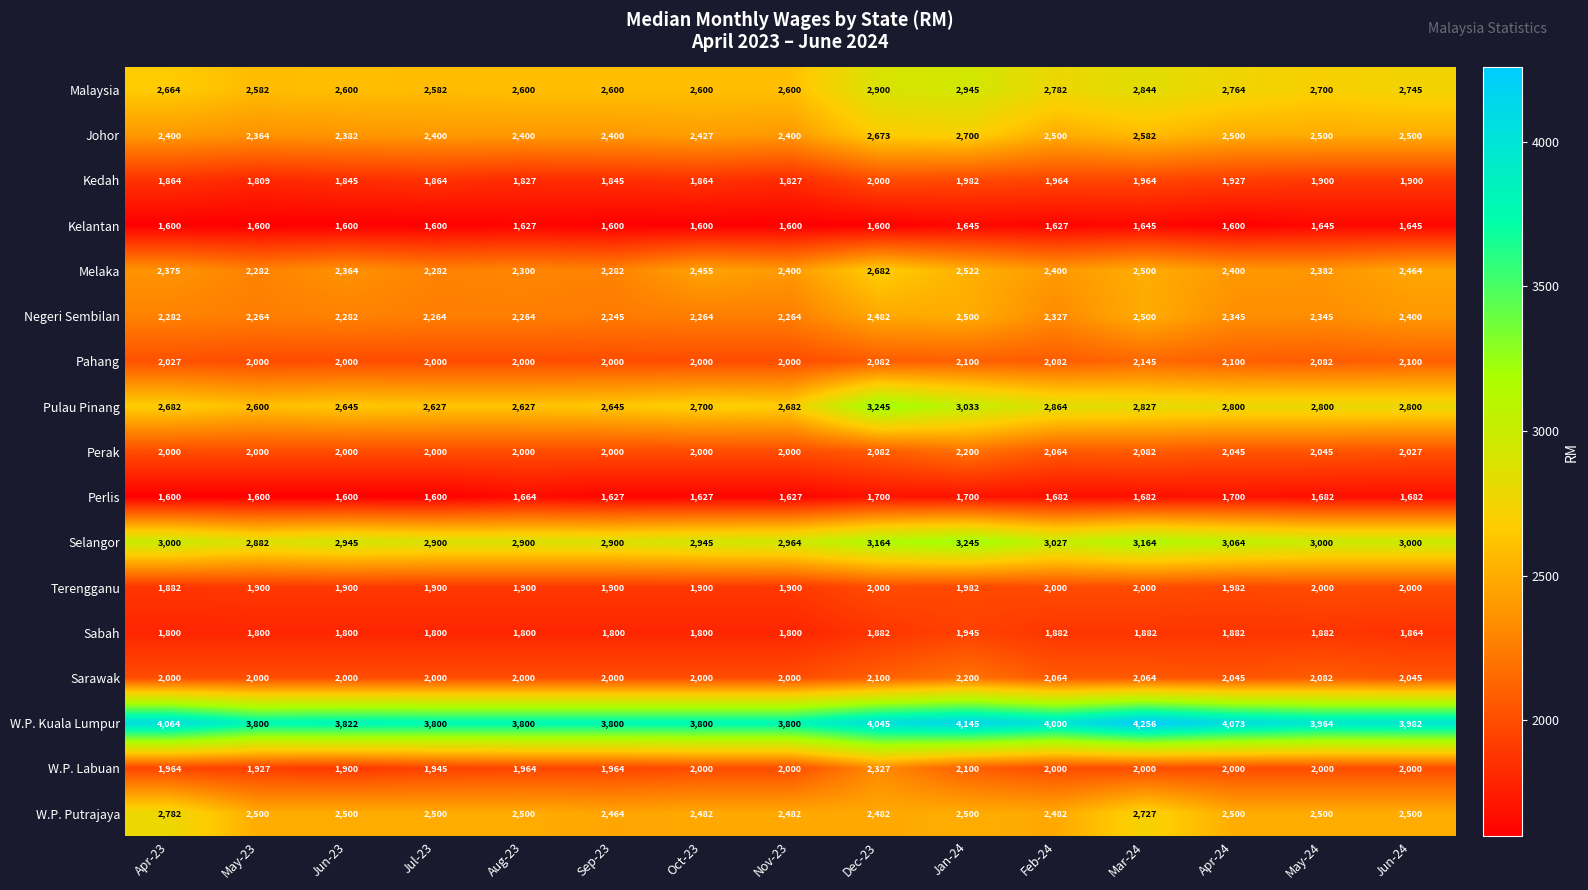

What is the spread (max minus min) of values at Apr-24?

2473